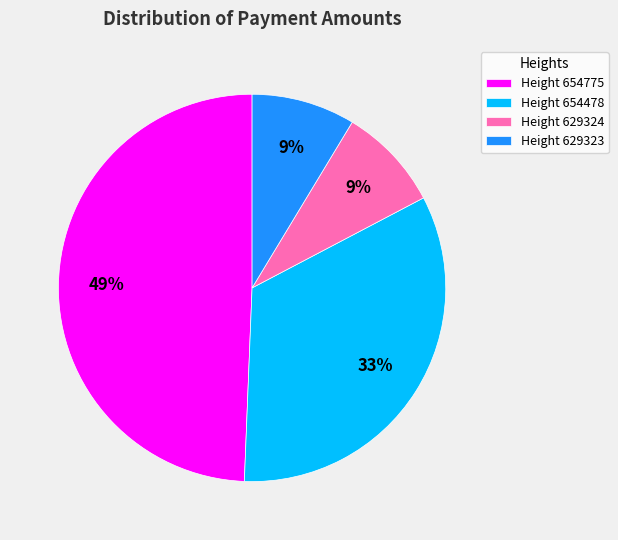

Do Height 629323 and Height 654775 together represent more than half of the pie?

Yes